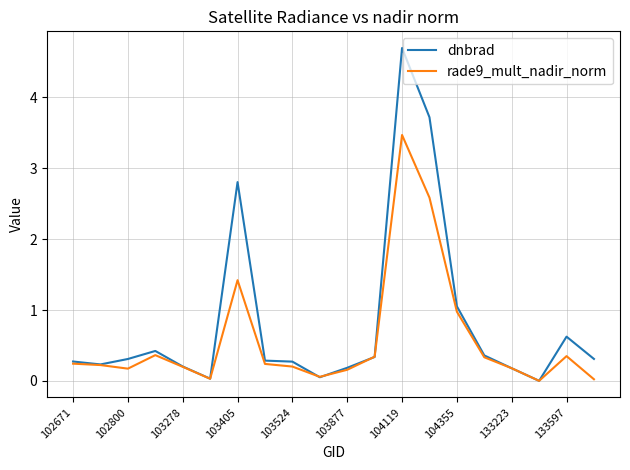

How many lines are shown in the chart?

2